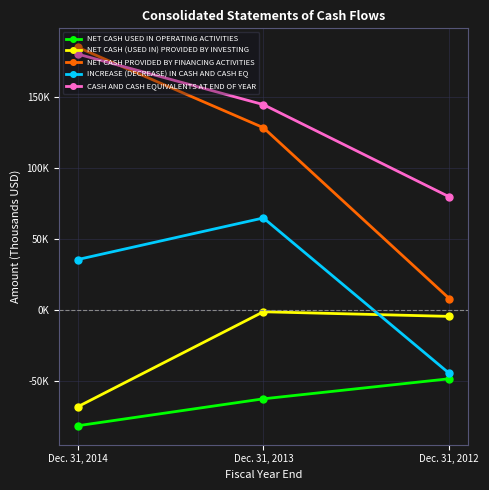

The NET CASH PROVIDED BY FINANCING ACTIVITIES series shows 175680 at Dec. 31, 2013. True or false?

False